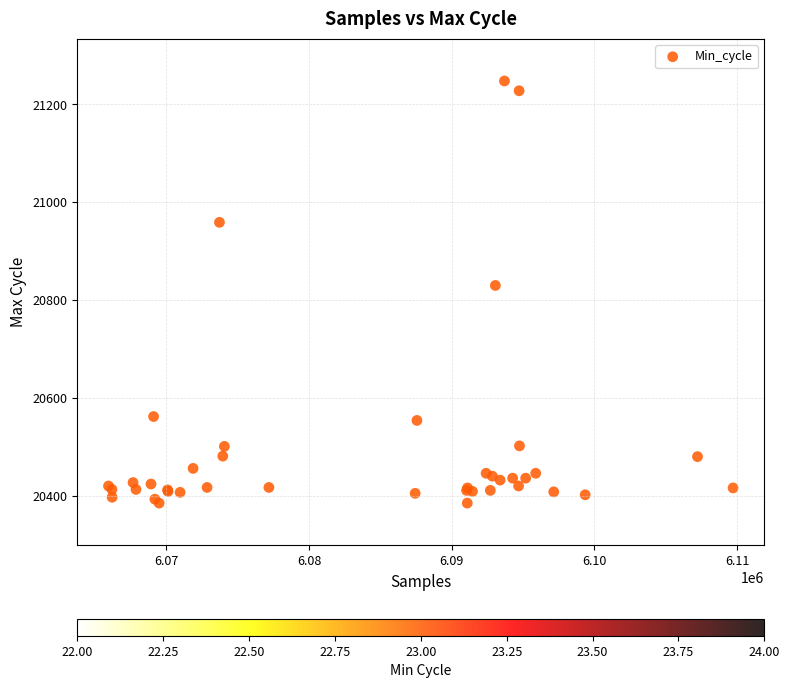

What Y value in the scatter plot is closest to 20816?

20830